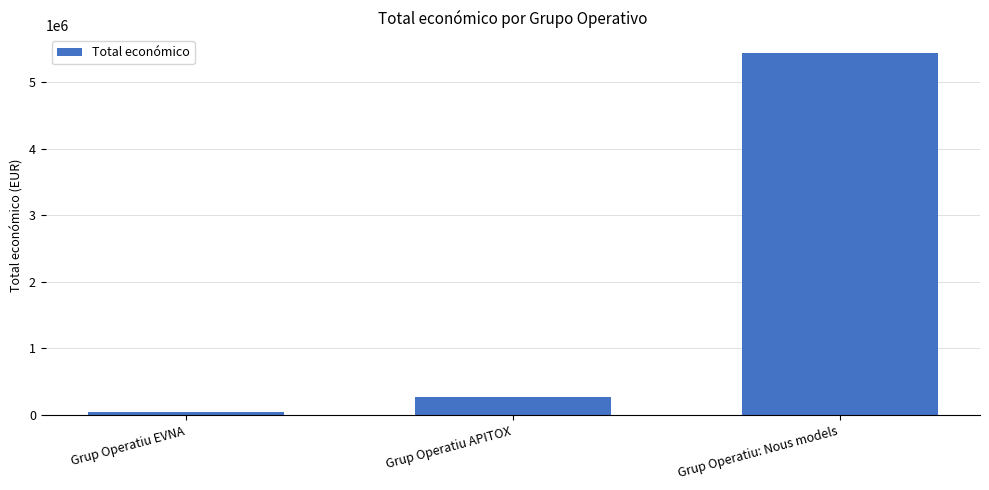

True or false: the data shows 271552 at Grup Operatiu APITOX.

True